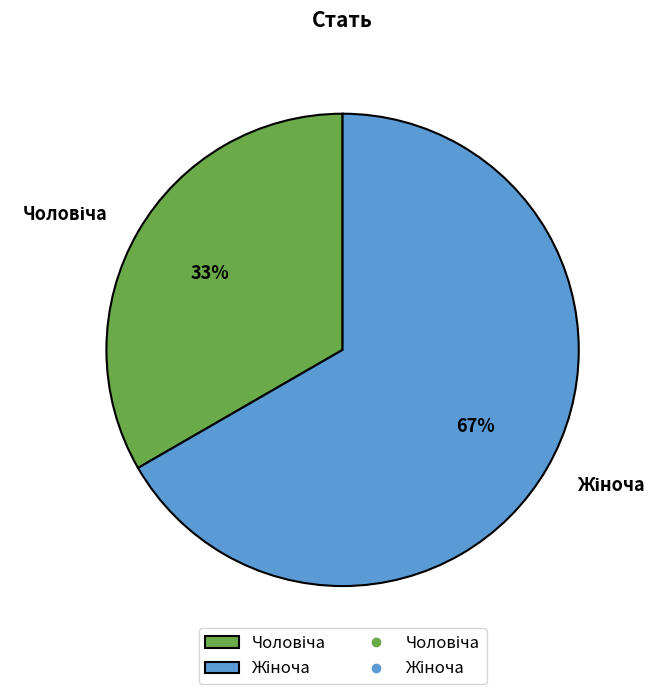

To the nearest percent, what is the average slice percentage?

50%